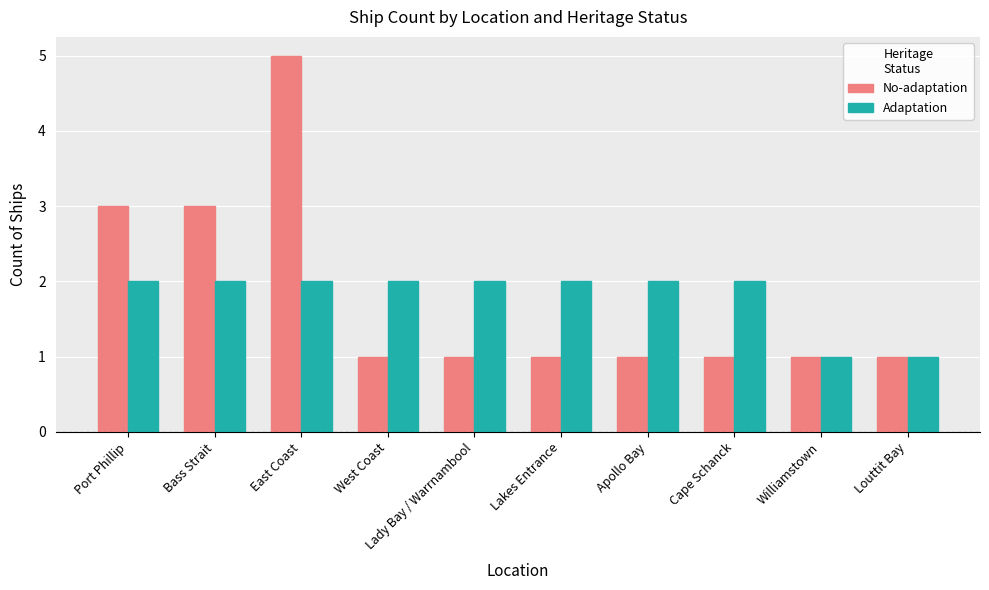

Rank the series by their maximum value, from highest to lowest.

No-adaptation, Adaptation